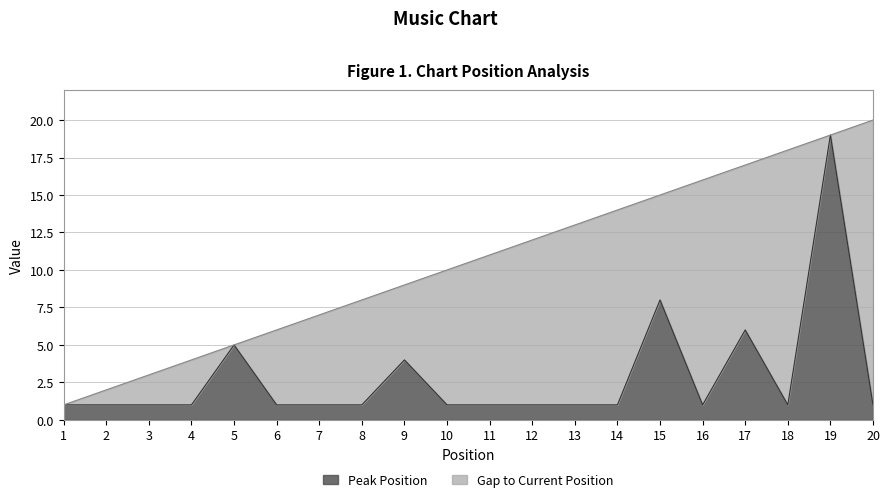

Which label corresponds to the largest value in the chart?

19